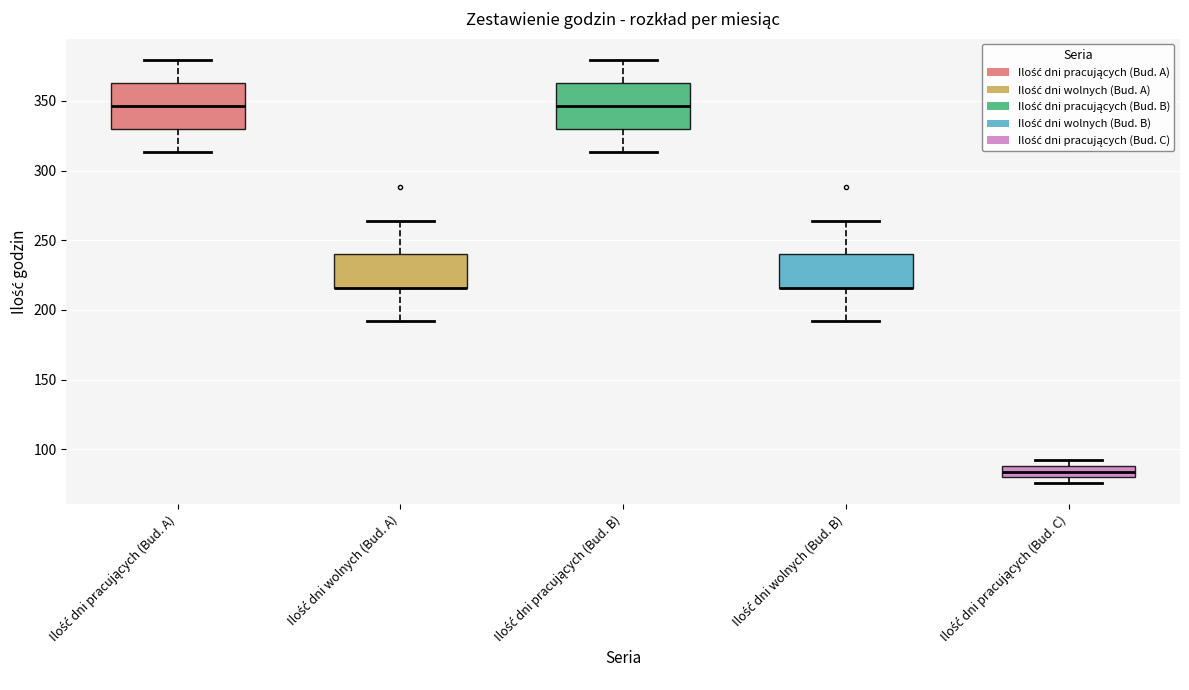

Reading left to right, transcribe this box plot: for each box, give where its median line is, the range the box spans, and where its two whiskers end, as read against the y-axis. The values are not printed on the chart, so give them approximately, as read against the axis.

Ilość dni pracujących (Bud. A): median 345, box 330 to 365, whiskers 315 to 380
Ilość dni wolnych (Bud. A): median 215 (drawn on the box's lower edge), box 215 to 240, whiskers 190 to 265
Ilość dni pracujących (Bud. B): median 345, box 330 to 365, whiskers 315 to 380
Ilość dni wolnych (Bud. B): median 215 (drawn on the box's lower edge), box 215 to 240, whiskers 190 to 265
Ilość dni pracujących (Bud. C): median 85, box 80 to 90, whiskers 75 to 90 (just above the box's upper edge)